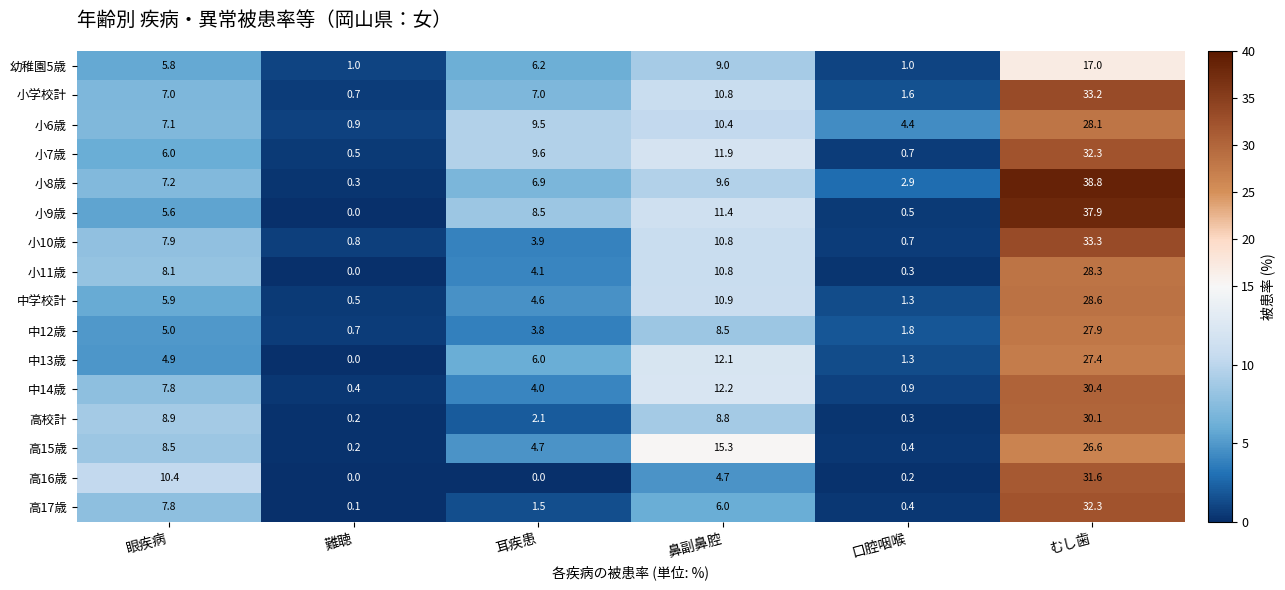

How many categories are shown in the chart?

6